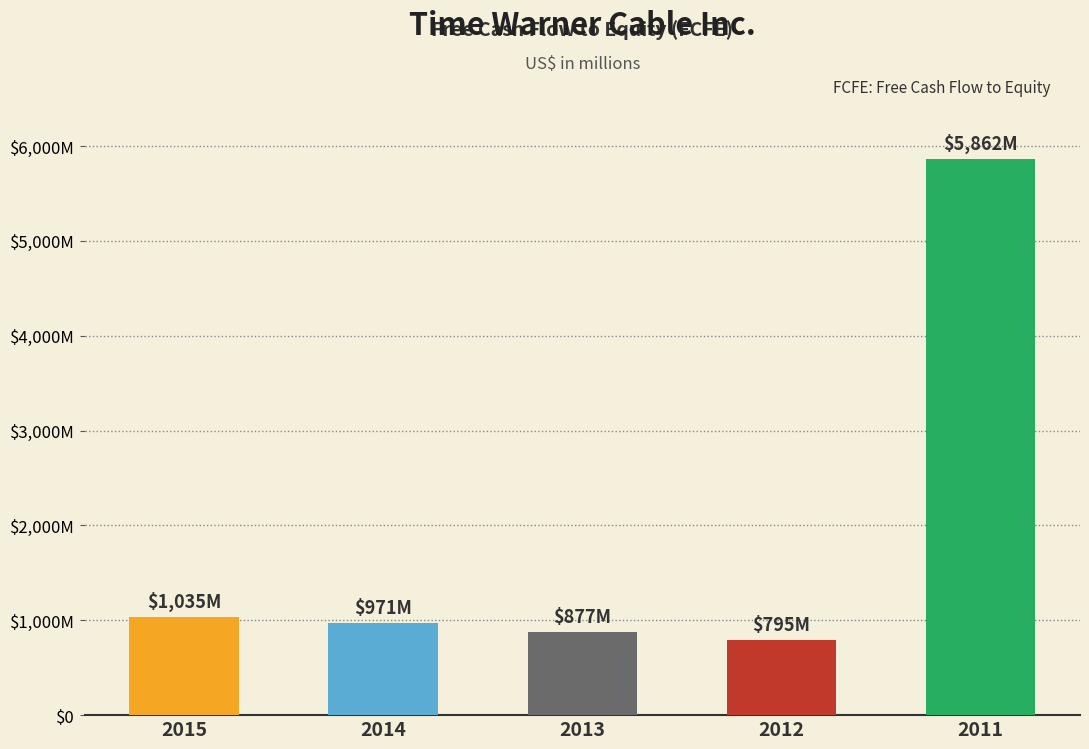

List the labels in order of value, largest first.

2011, 2015, 2014, 2013, 2012